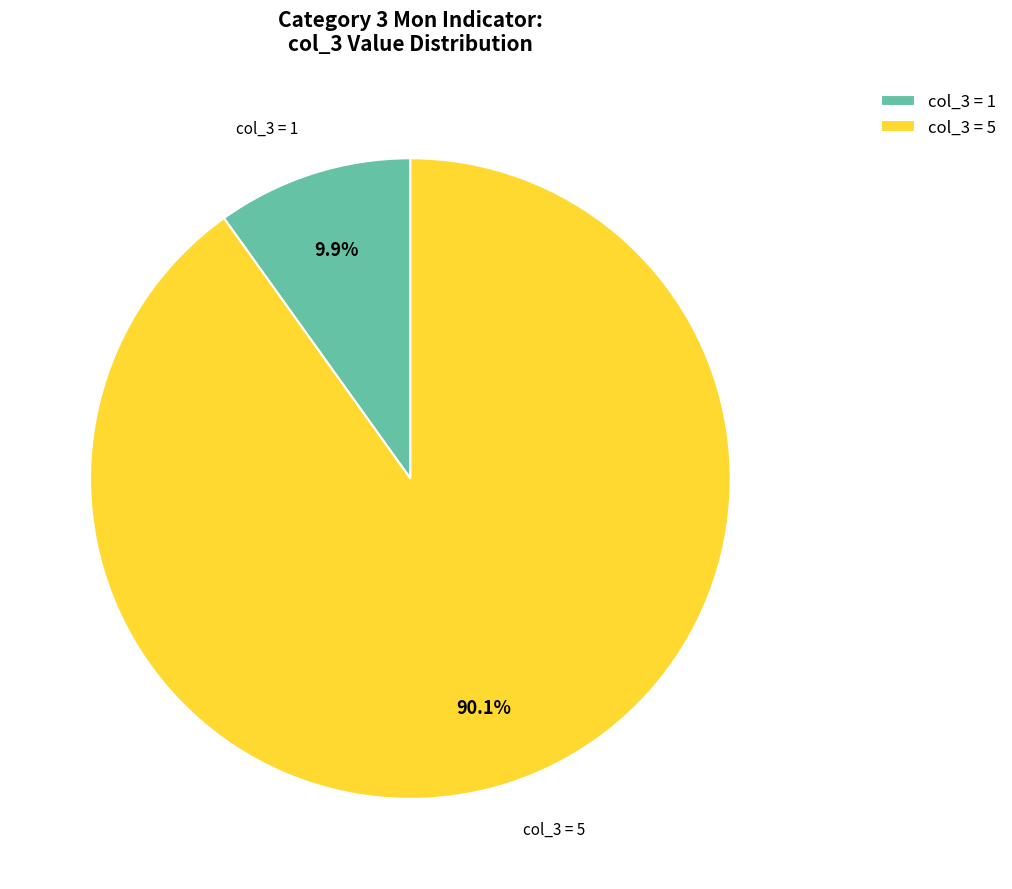

Which slice represents more than half of the pie?

col_3 = 5